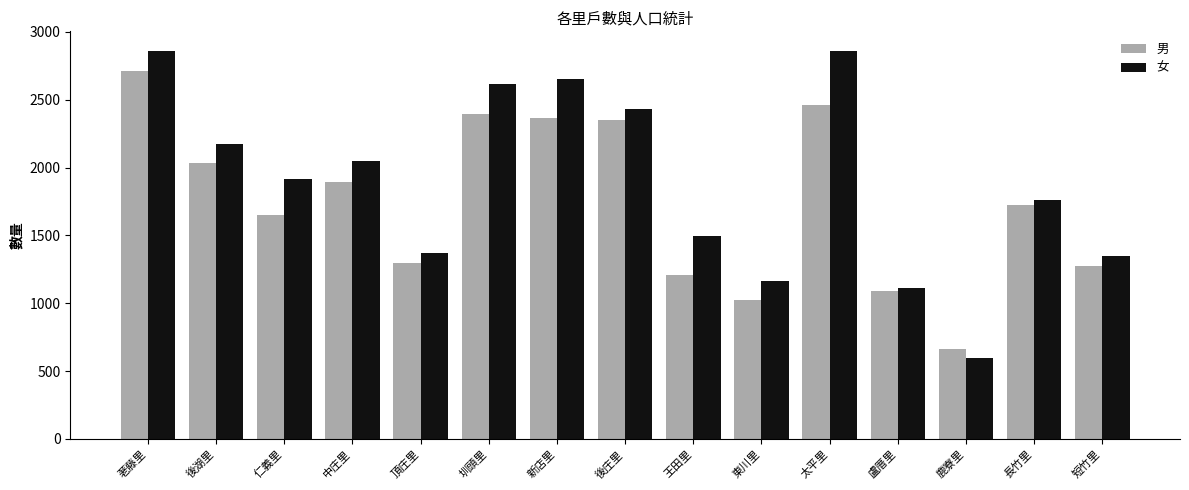

How many bars are there in total?

30